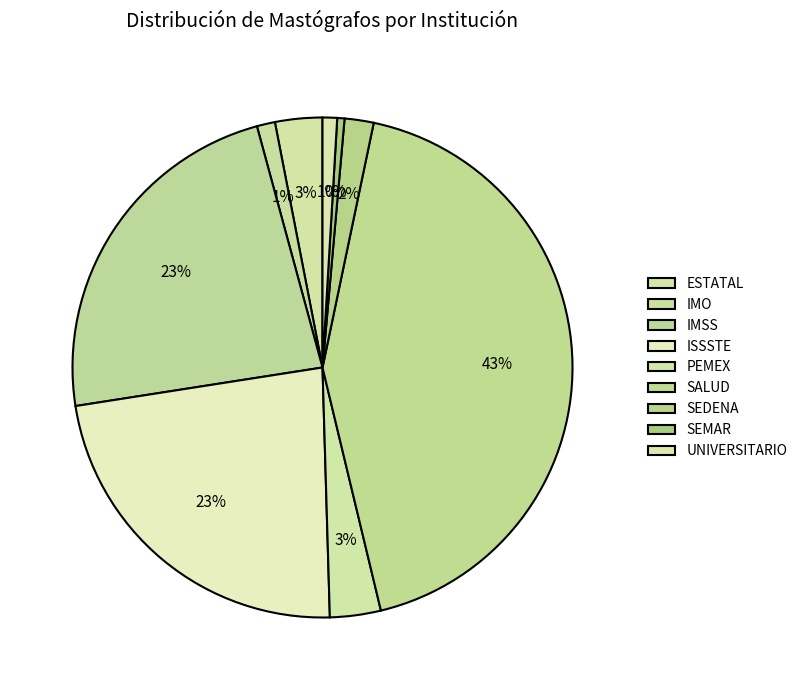

Which slice is the smallest?

SEMAR